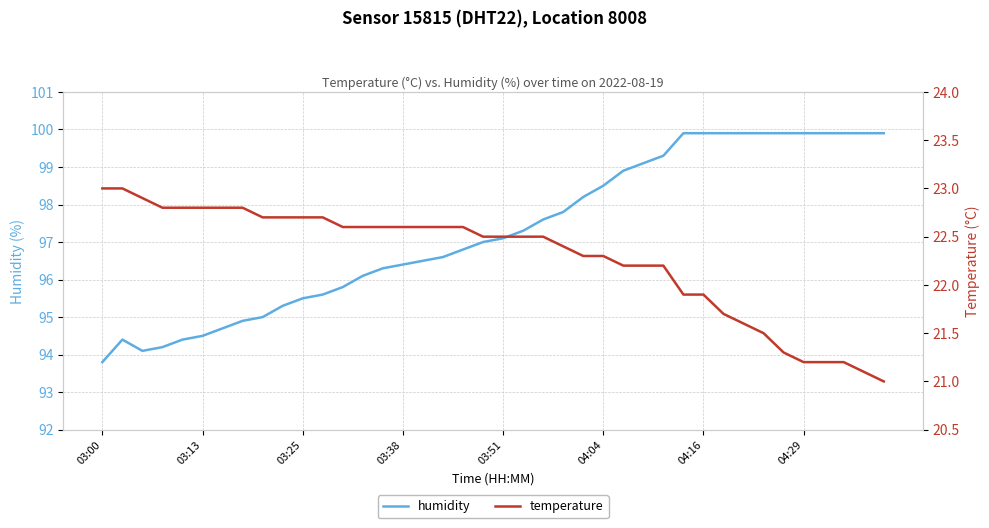

How many series are shown in this chart?

2